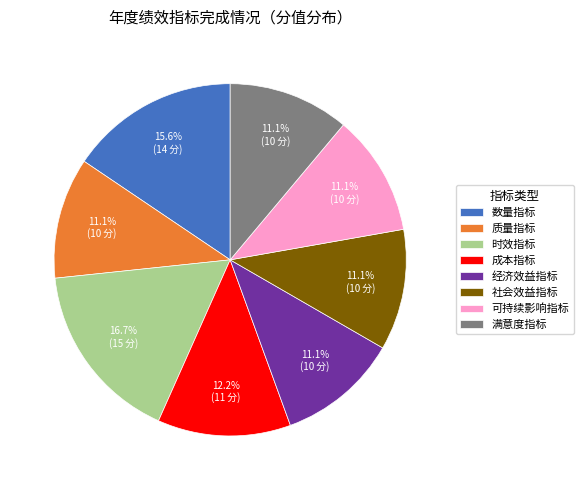

Is it true that 社会效益指标 is 25% of the pie?

False